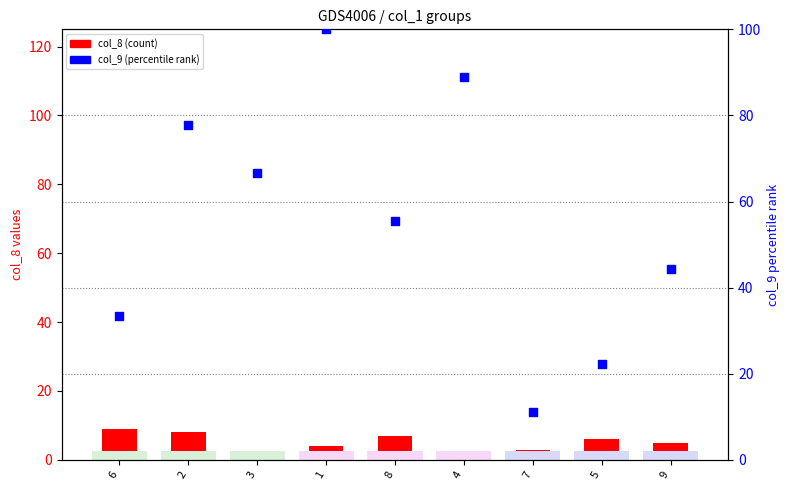

Is the value of col_9 (percentile rank) at 9 greater than the value of col_8 (count) at 6?

Yes